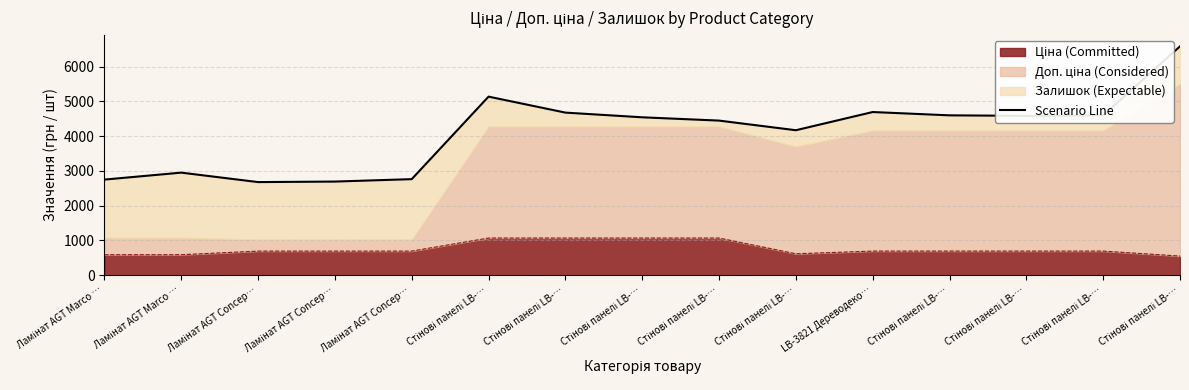

Is it true that the value at Стінові панелі LB-… is 7816.8?

False